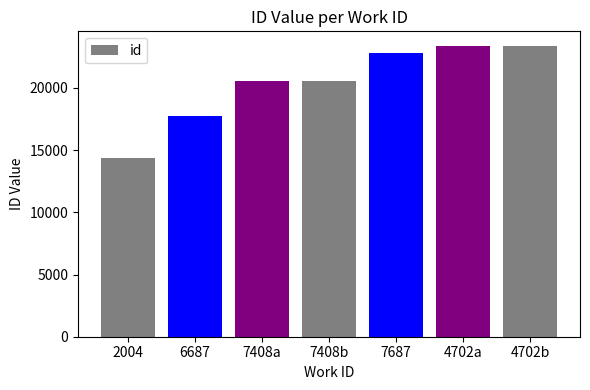

True or false: the data shows 20518 at 7408b.

True